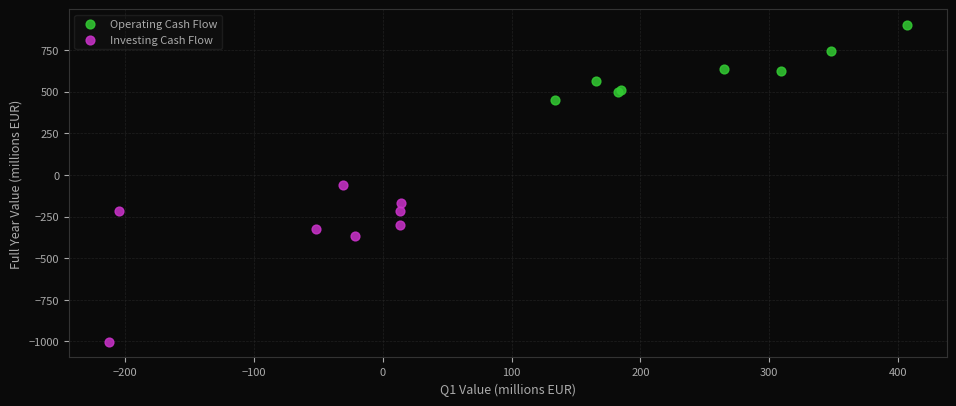

Which series reaches the minimum Y coordinate?

Investing Cash Flow